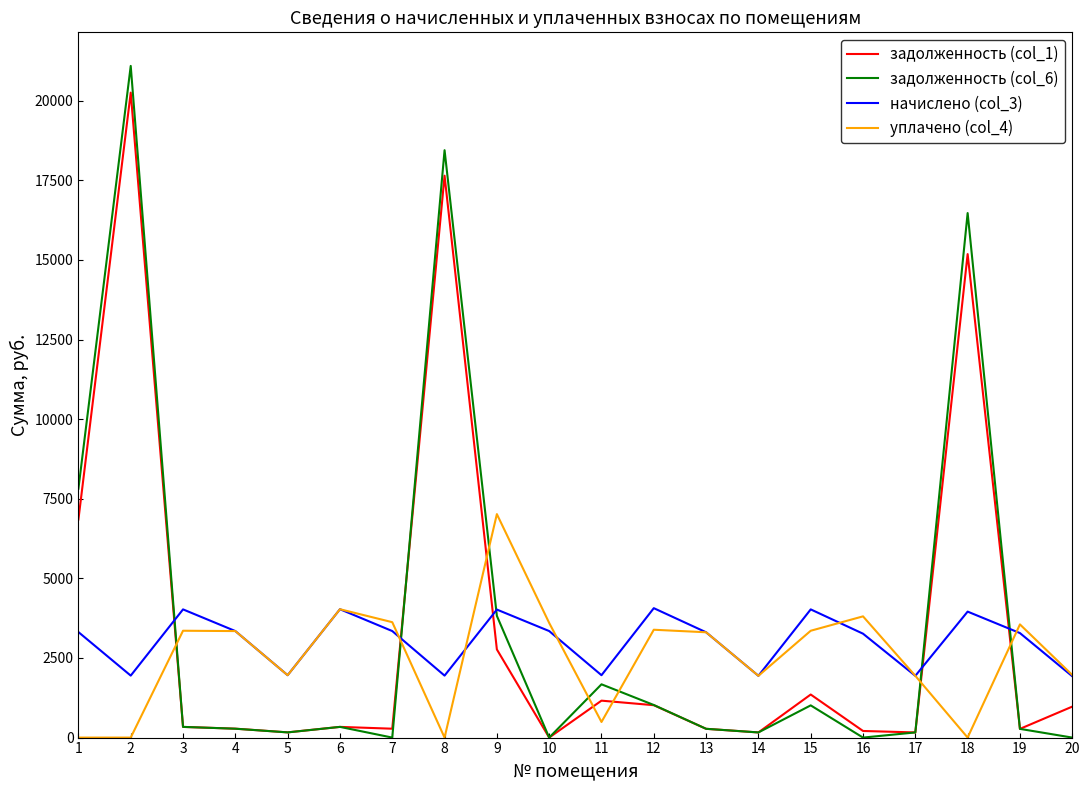

Where does the задолженность (col_6) series first go above 335?

1